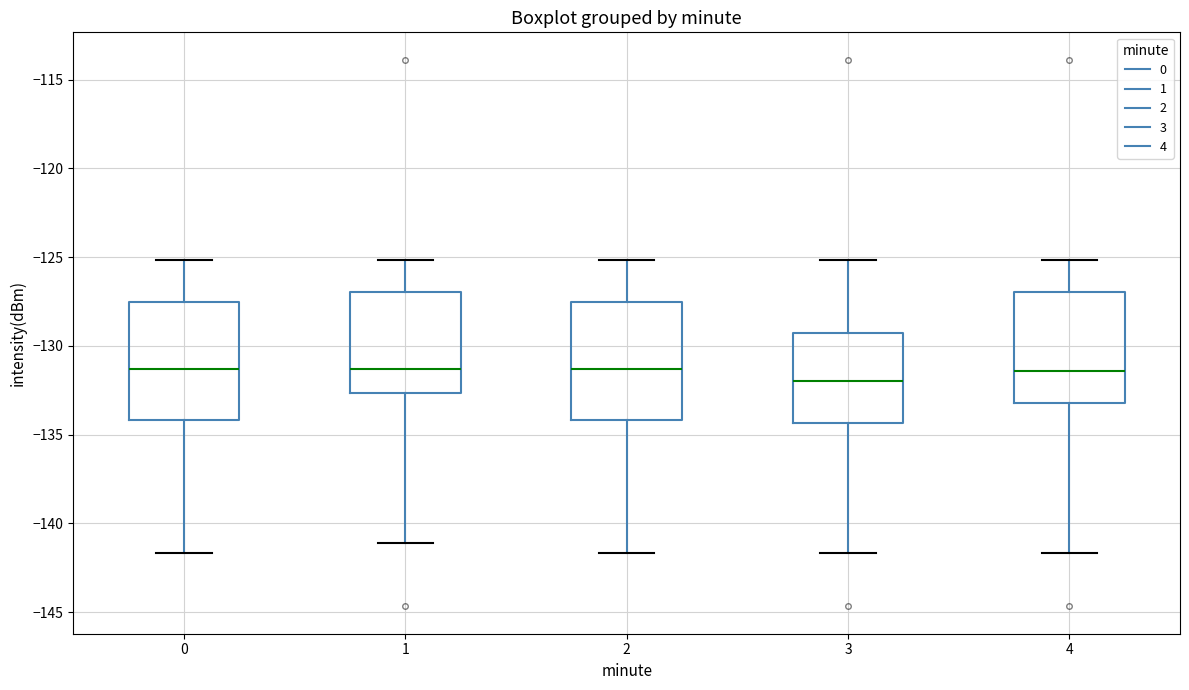

Which box's median line is the lowest?

3